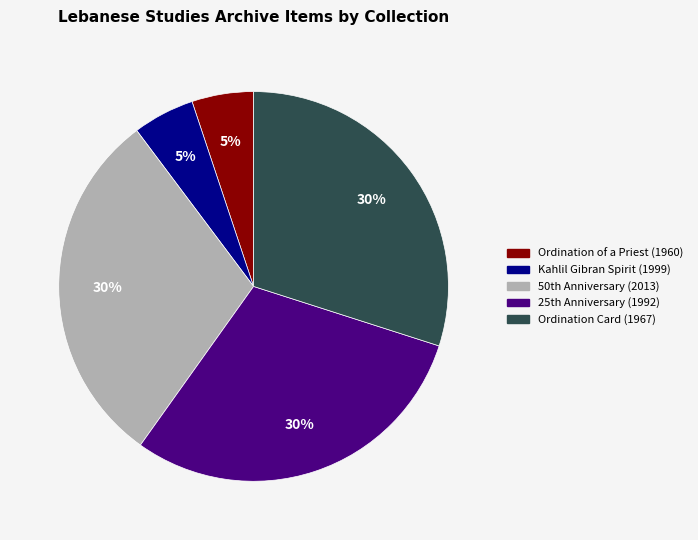

To the nearest percent, what is the difference between the largest and smallest slice percentages?

25%